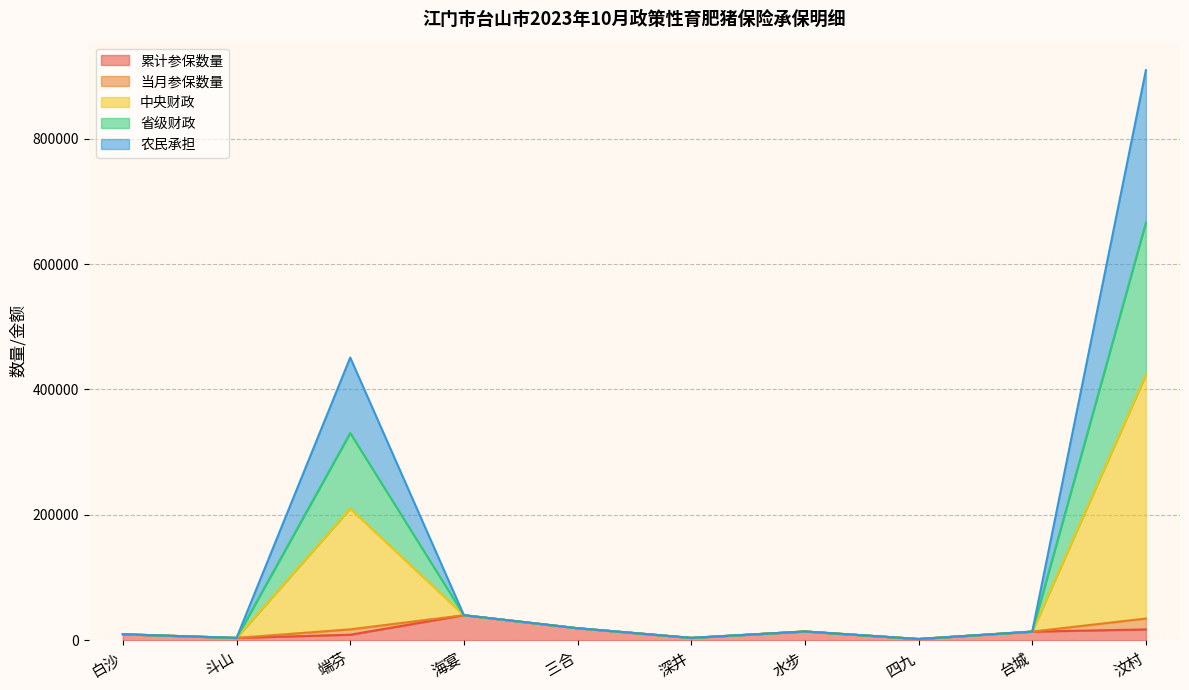

Is the value of 省级财政 at 白沙 greater than the value of 累计参保数量 at 水步?

No